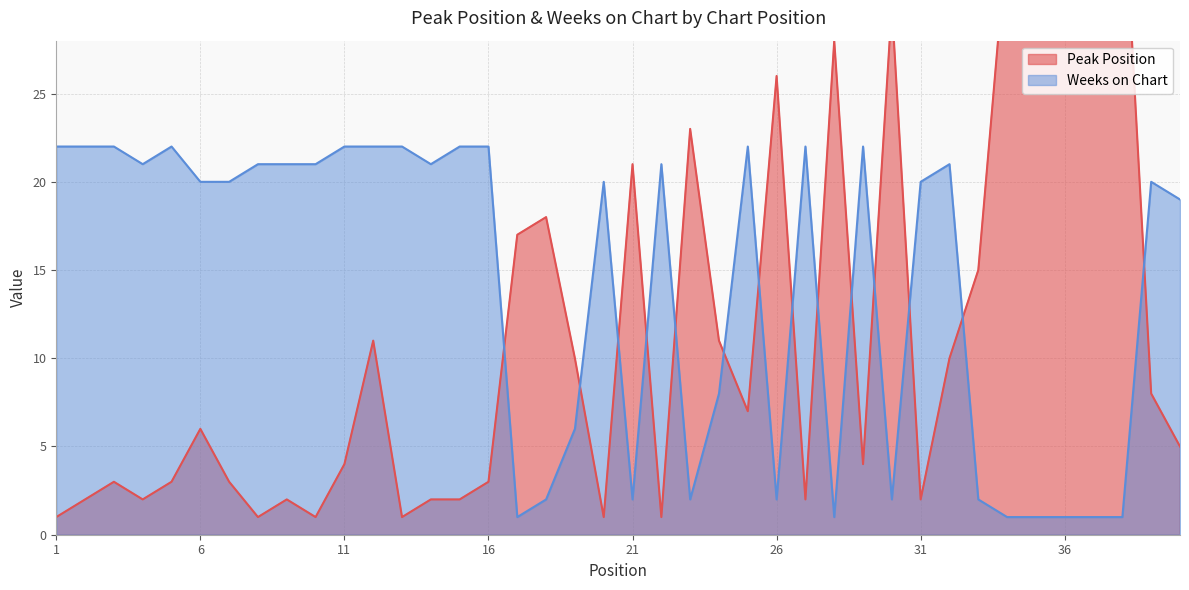

Which category has the highest value across all series?

38